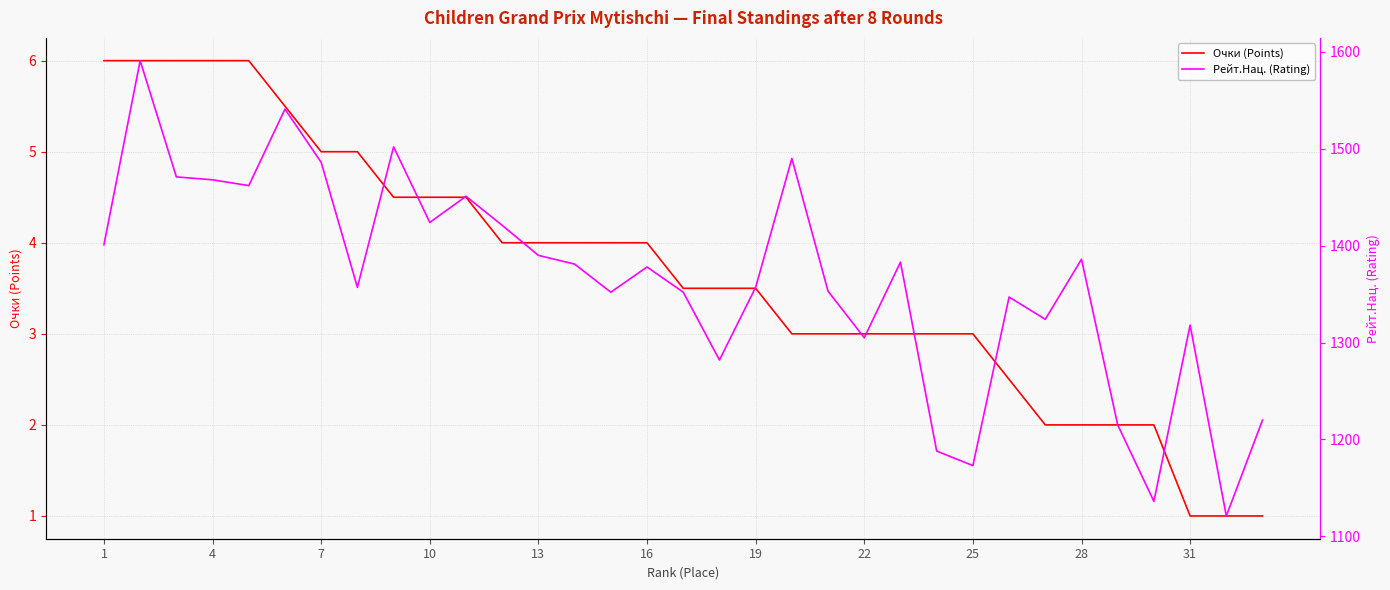

Is it true that Очки (Points) equals 1.5 at 11?

False